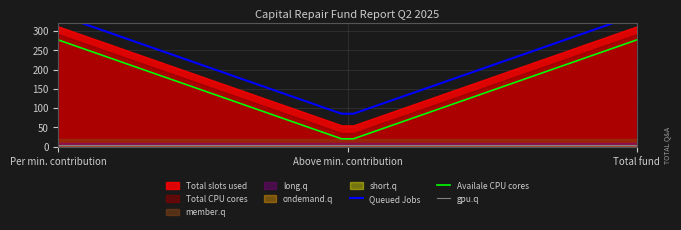

True or false: long.q and member.q intersect in this chart.

False